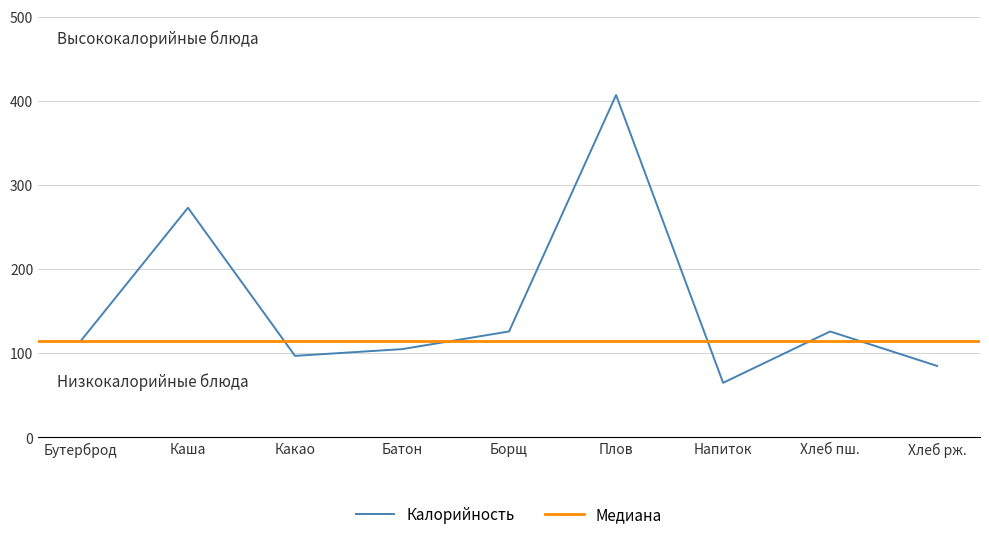

At which label is Калорийность closest to 236?

Каша